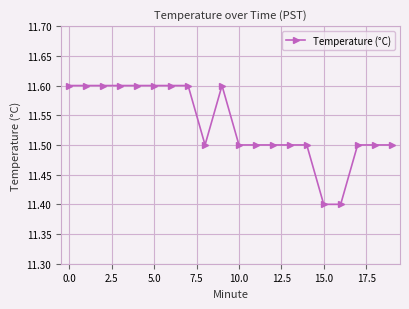

What is the average value?

11.5